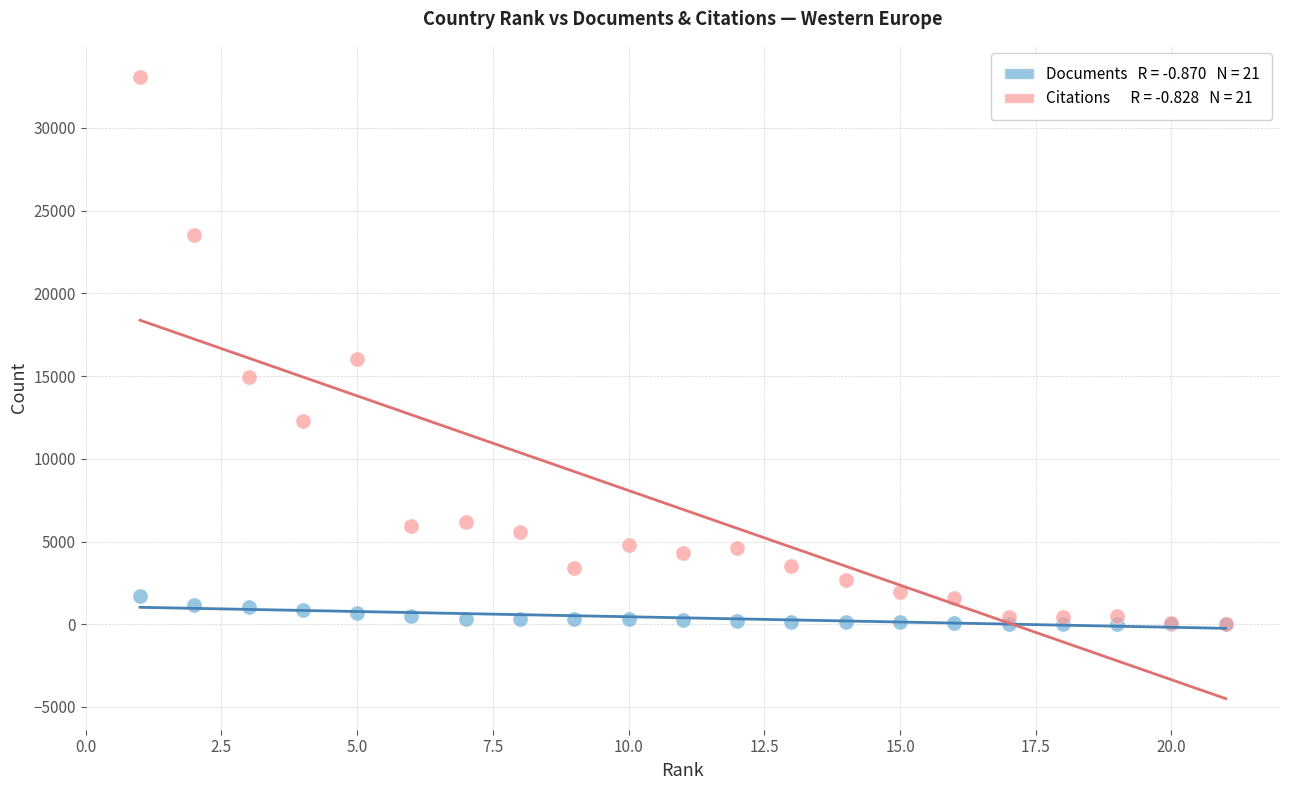

Across all series, what Y value is closest to 16540?

16005